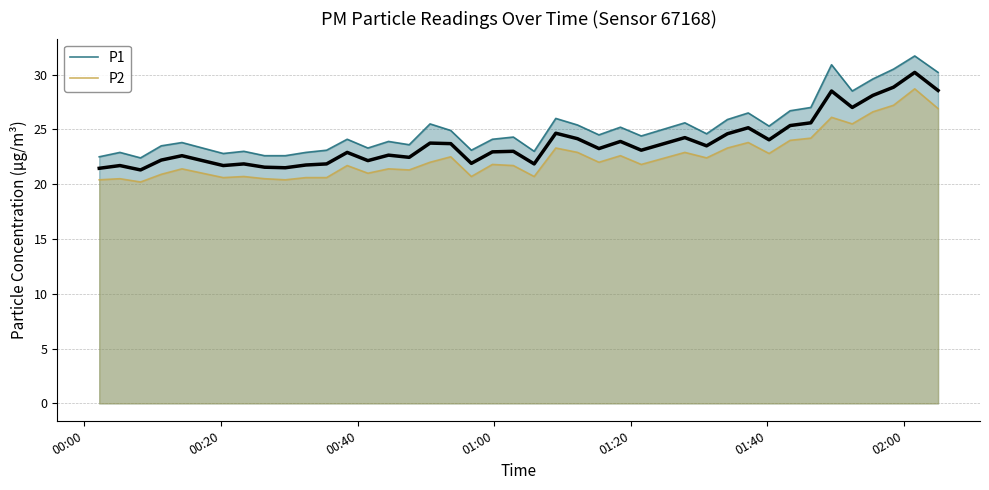

What is the lowest value of the P2 series?

20.2